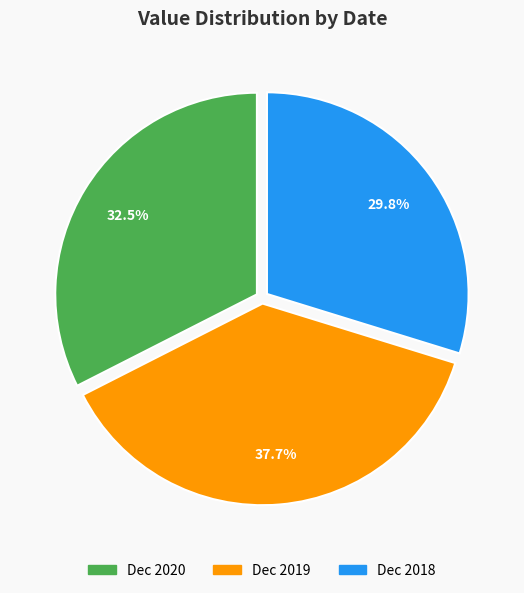

Which category has the biggest portion of the pie?

Dec 2019